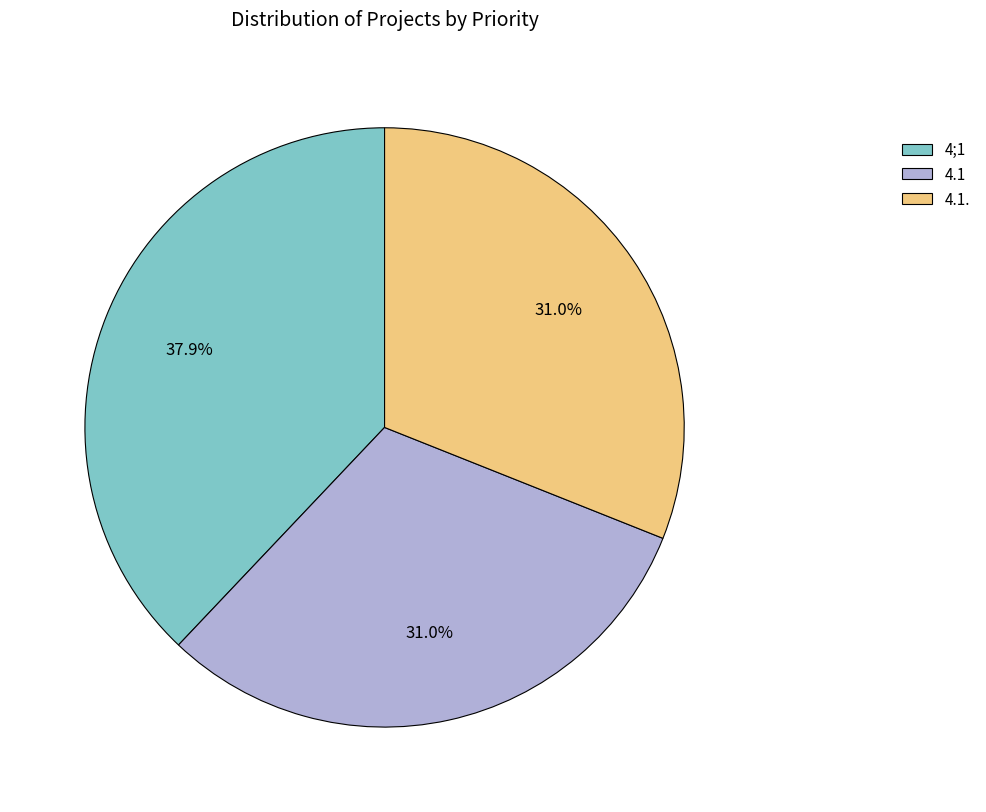

What percentage is NOT represented by 4;1?

62.1%